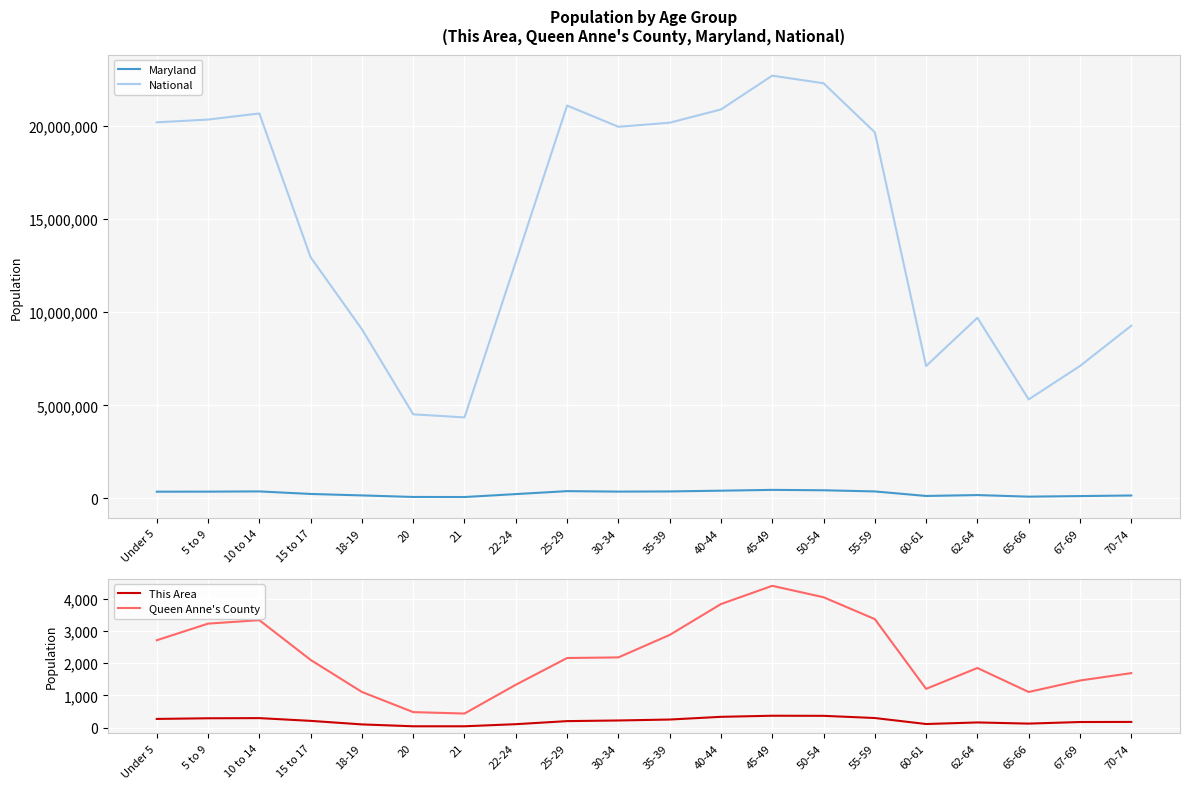

True or false: This Area and Maryland intersect in this chart.

False